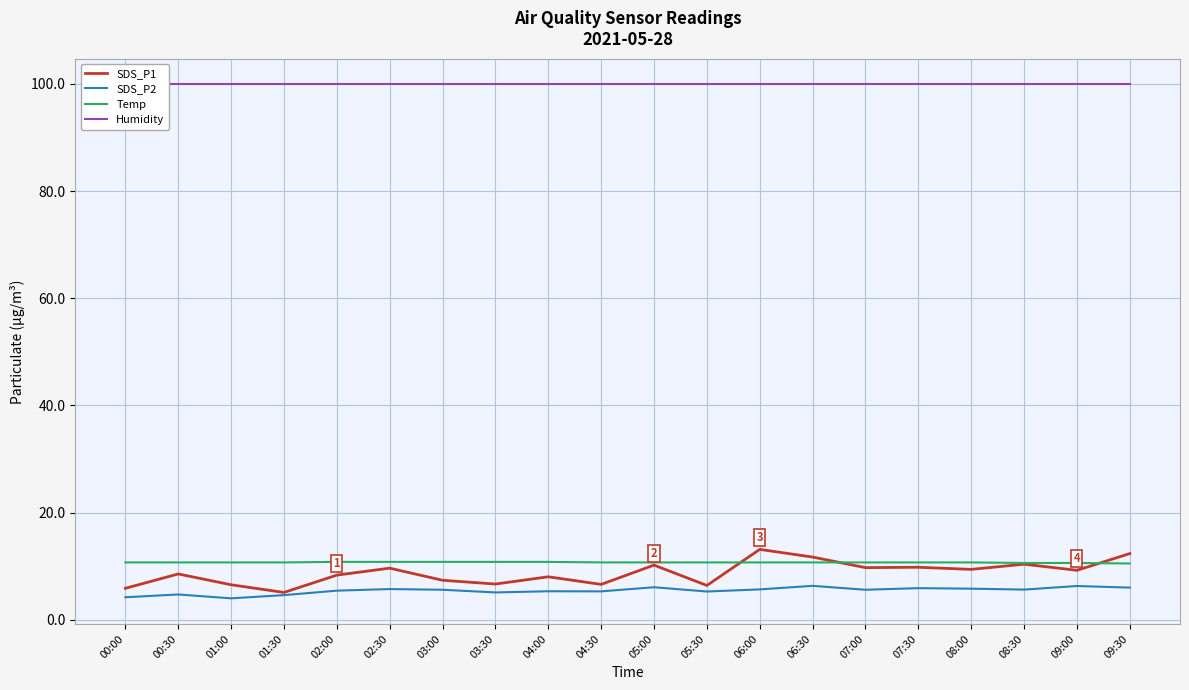

After their last crossing, which series has the higher values: Temp or SDS_P1?

SDS_P1